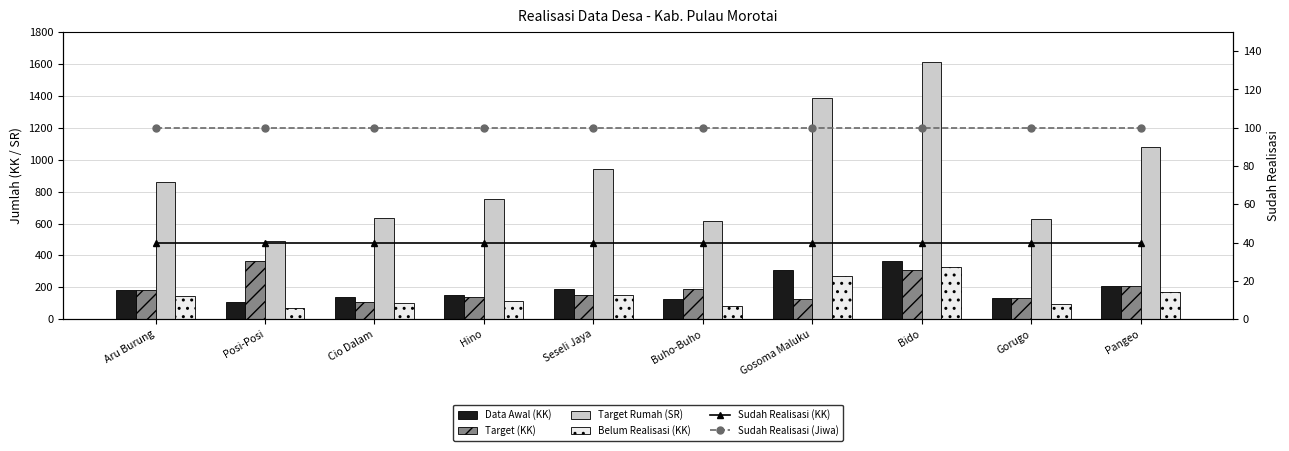

Where is Target (KK) nearest to the value 239?

Pangeo